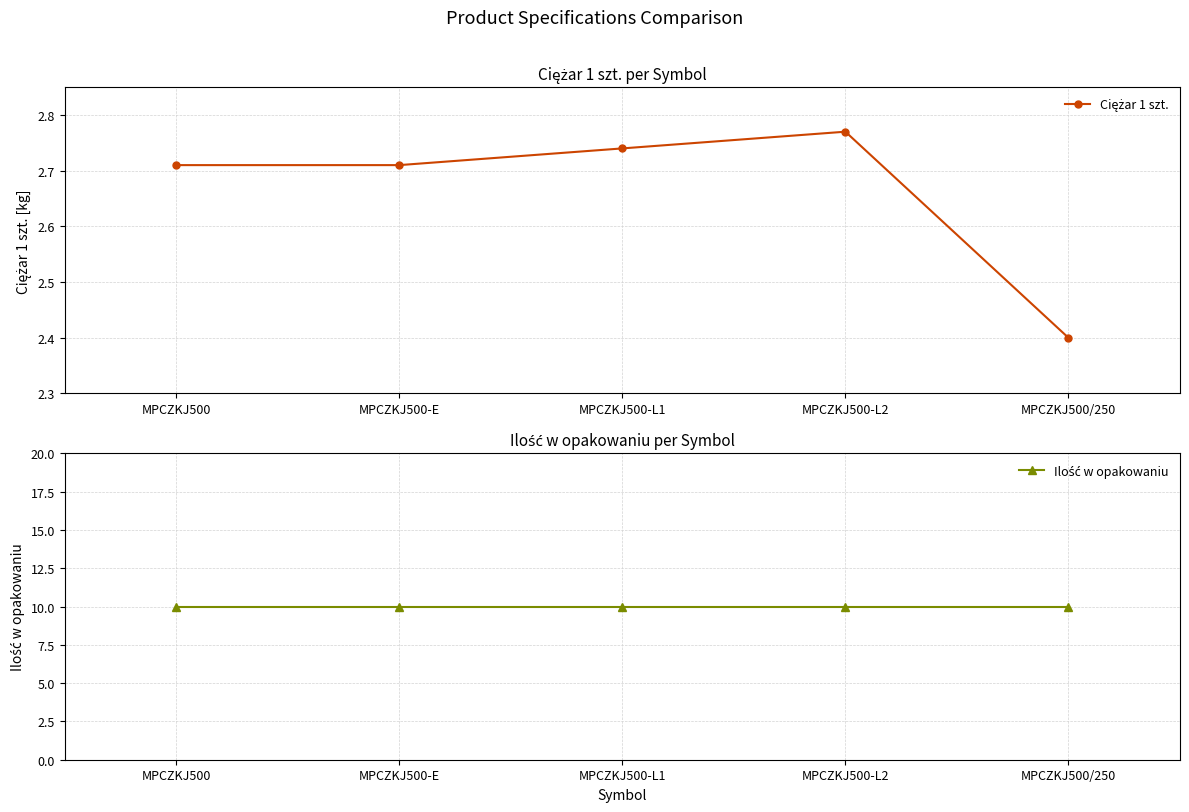

What is the value of the Ilość w opakowaniu point at the 1st from the left?

10.0